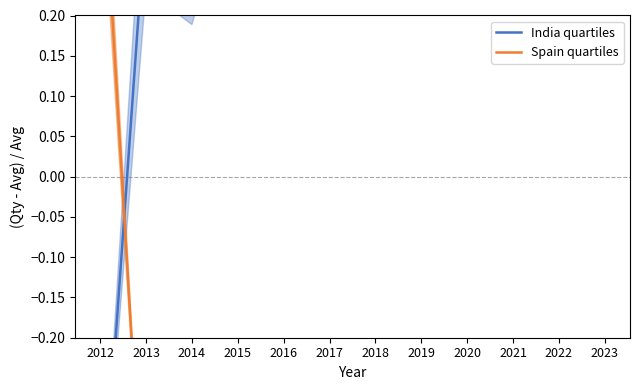

Which series has the largest range (max minus min)?

India quartiles